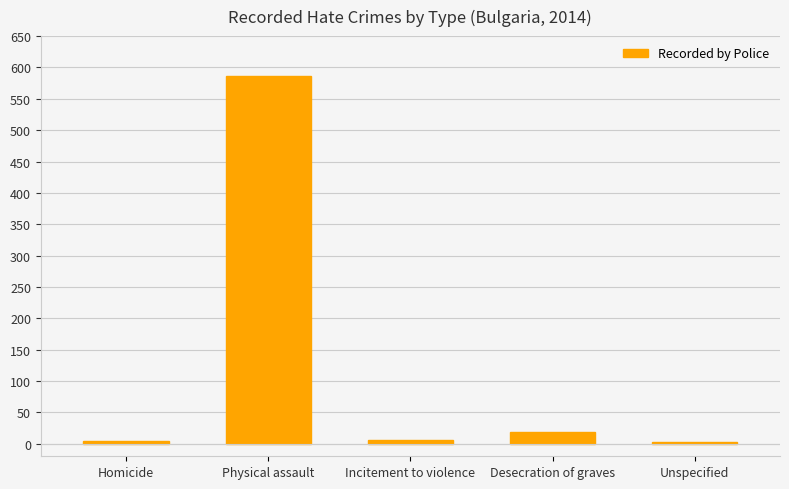

Are the bars horizontal?

No